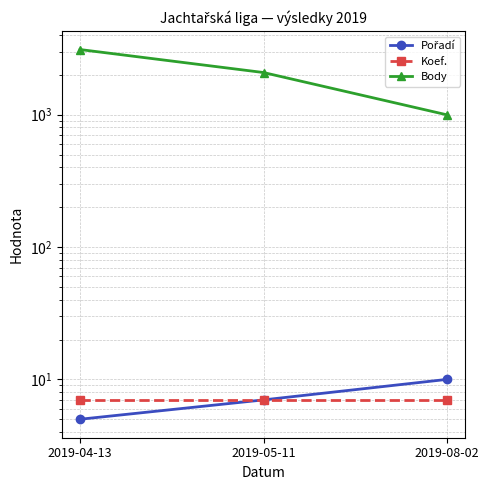

What is the spread (max minus min) of values at 2019-05-11?

2074